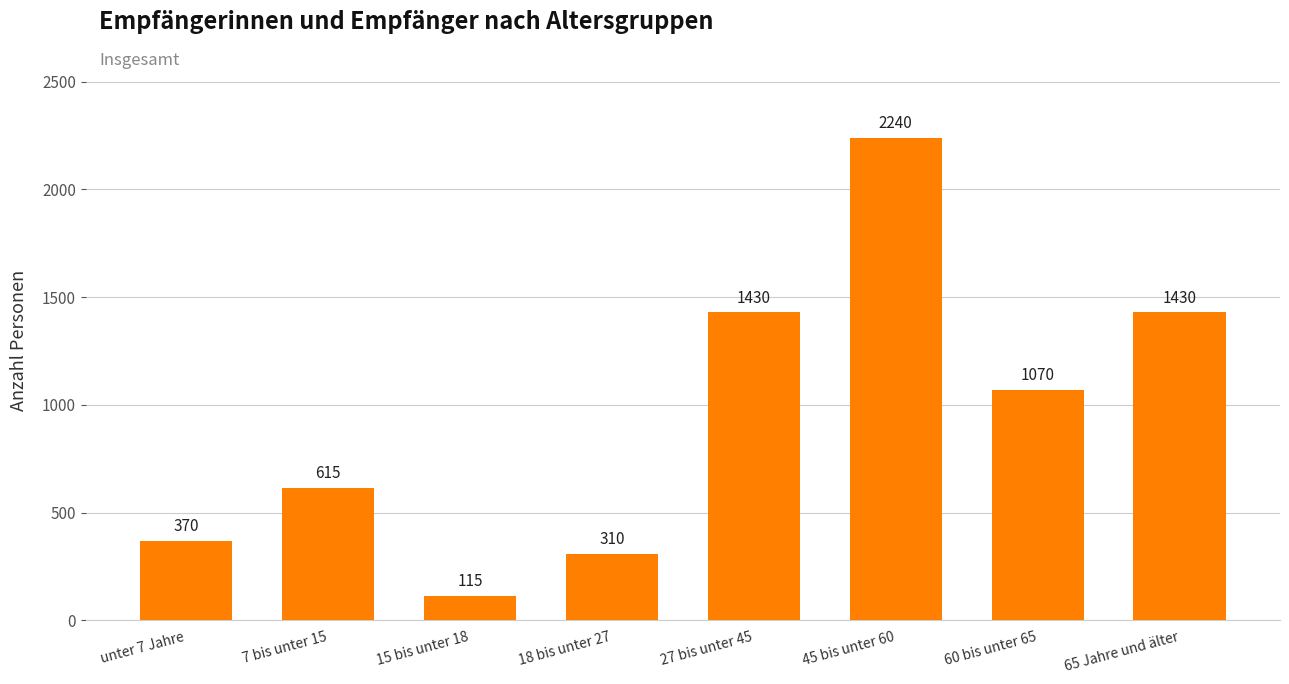

What is the maximum value shown in the chart?

2240